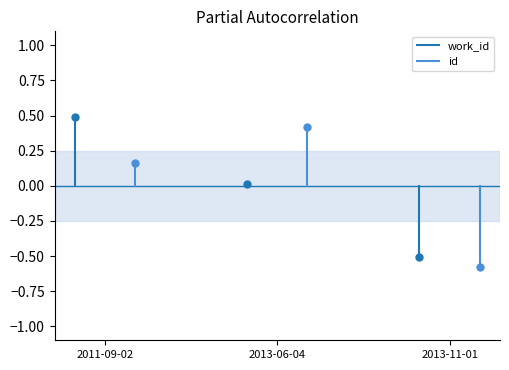

What is the sum of the work_id values at 2011-09-02 and 2013-06-04?

0.5